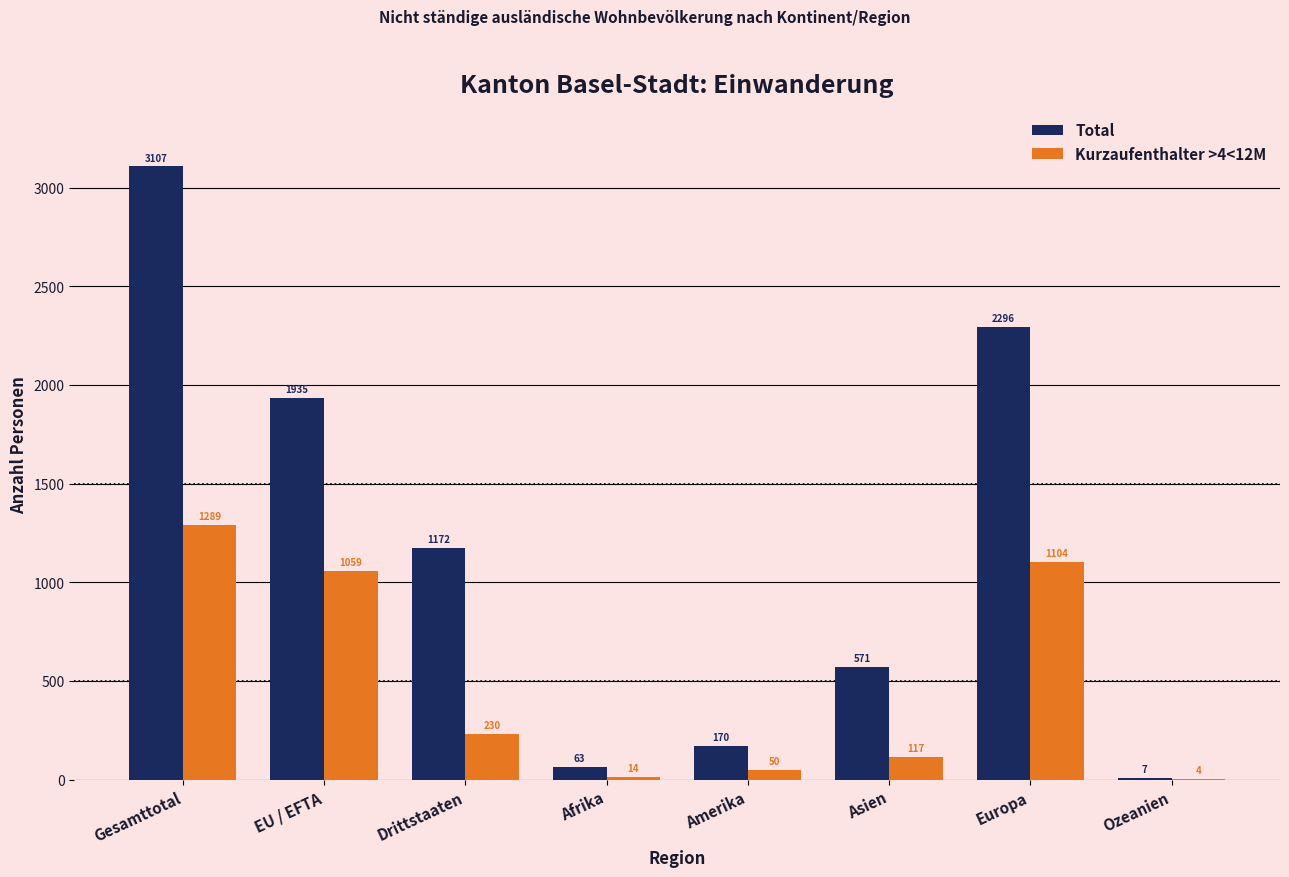

Which series has the widest spread of values?

Total